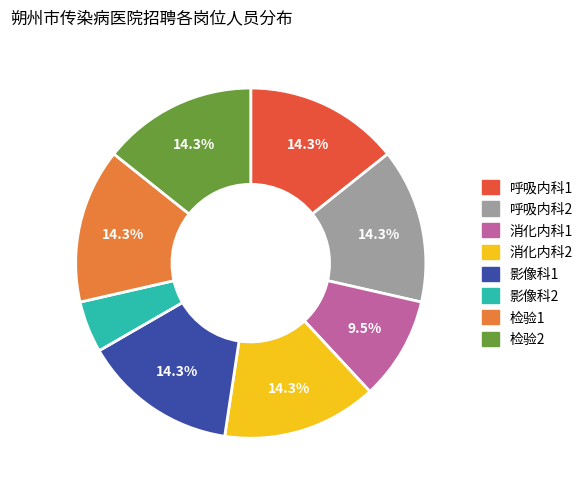

True or false: 检验1 accounts for 20% of the total.

False